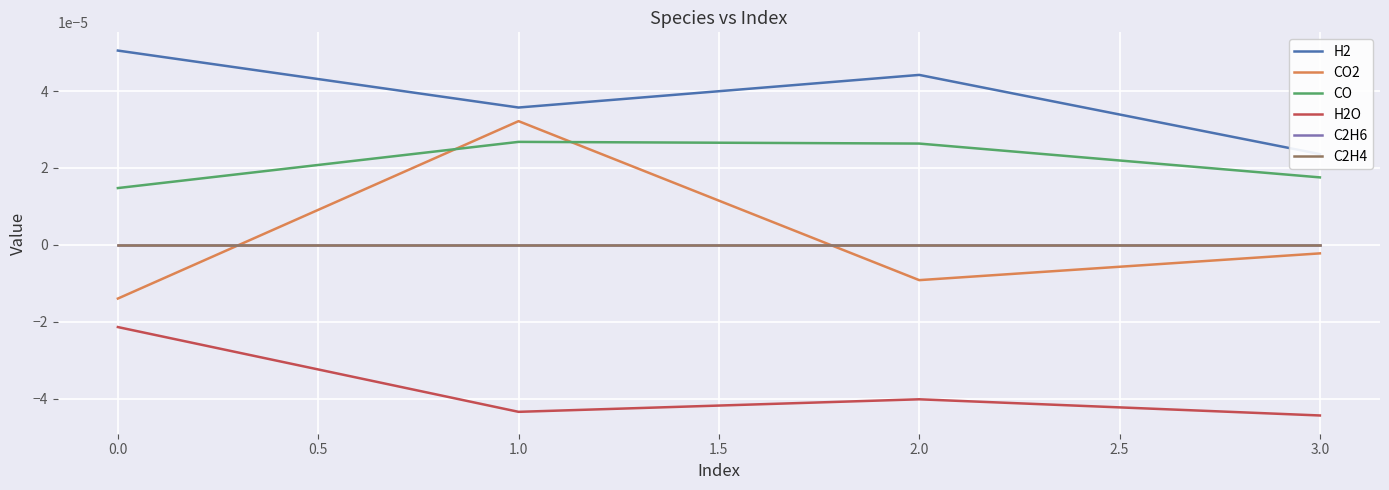

Which series has the largest range (max minus min)?

CO2